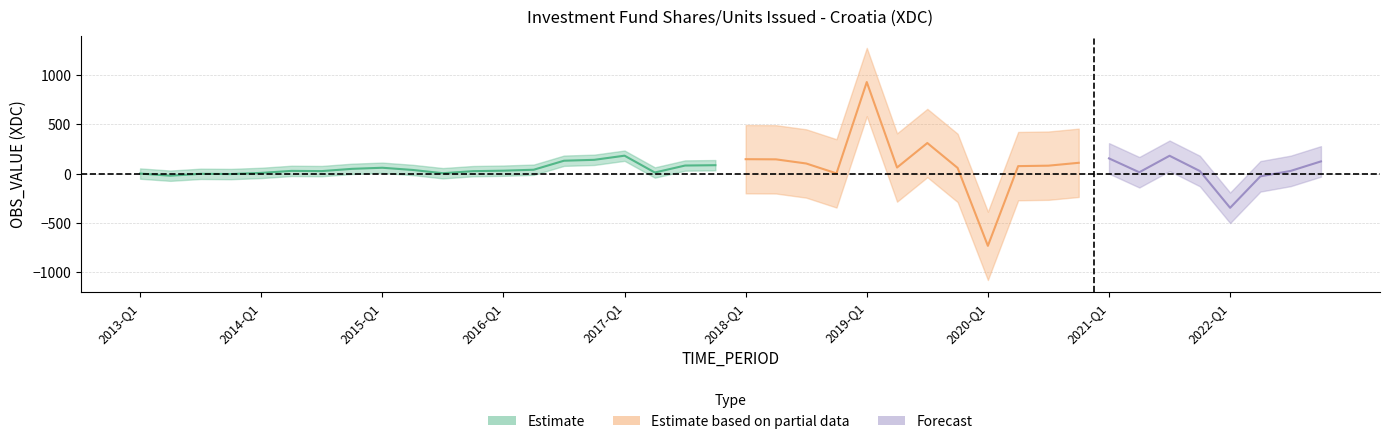

Rank the categories by value from highest to lowest.

2017-Q1, 2016-Q4, 2016-Q3, 2017-Q4, 2017-Q3, 2015-Q1, 2014-Q4, 2016-Q2, 2015-Q2, 2016-Q1, 2014-Q2, 2014-Q3, 2015-Q4, 2017-Q2, 2014-Q1, 2015-Q3, 2013-Q1, 2013-Q3, 2013-Q4, 2013-Q2